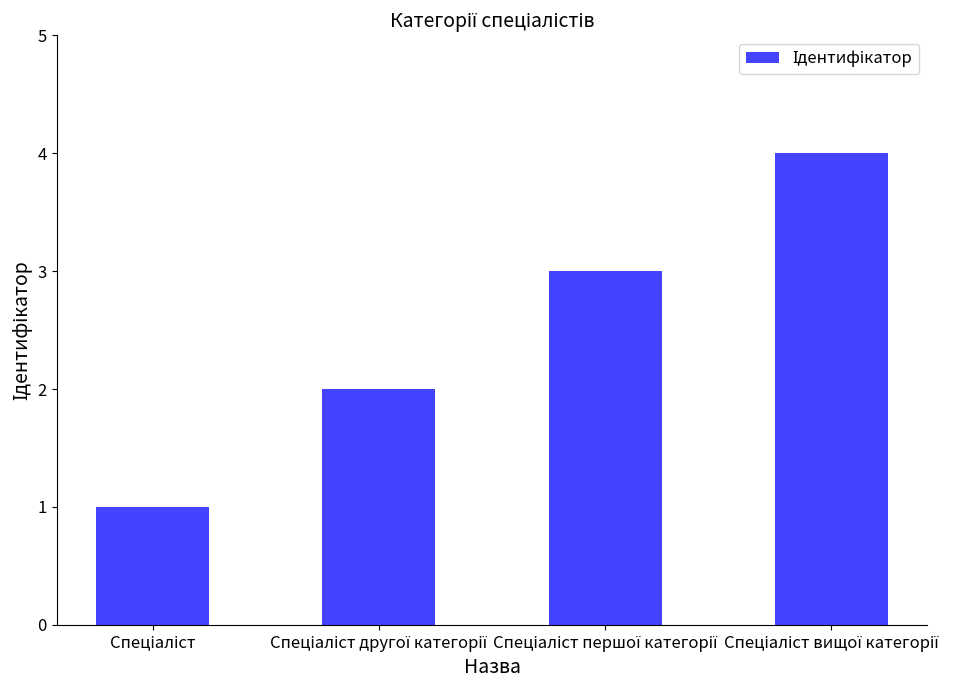

Count the values in the range 2 to 4.

3